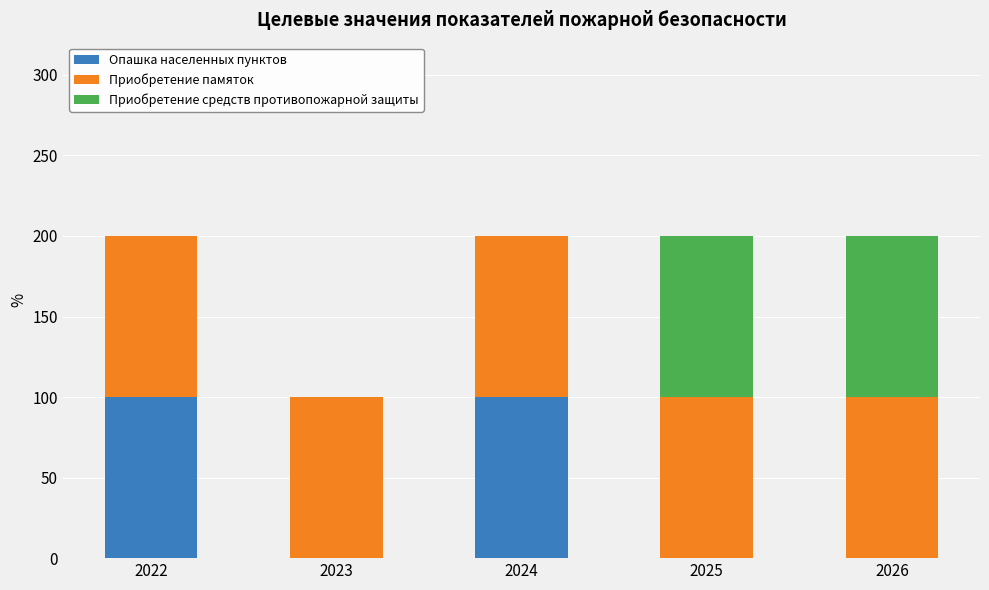

What is the sum of all Опашка населенных пунктов values?

200